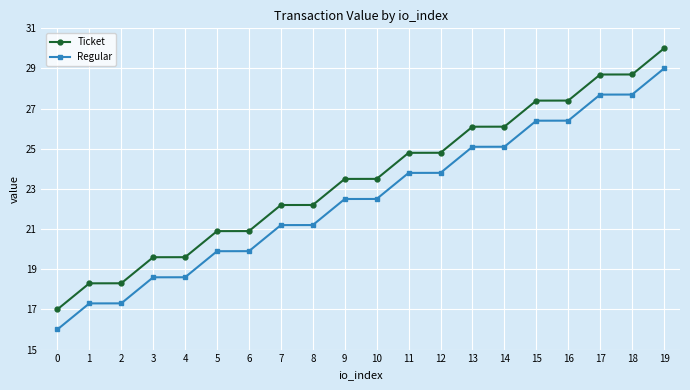

What is the difference between the maximum and minimum values in the Ticket series?

13.0